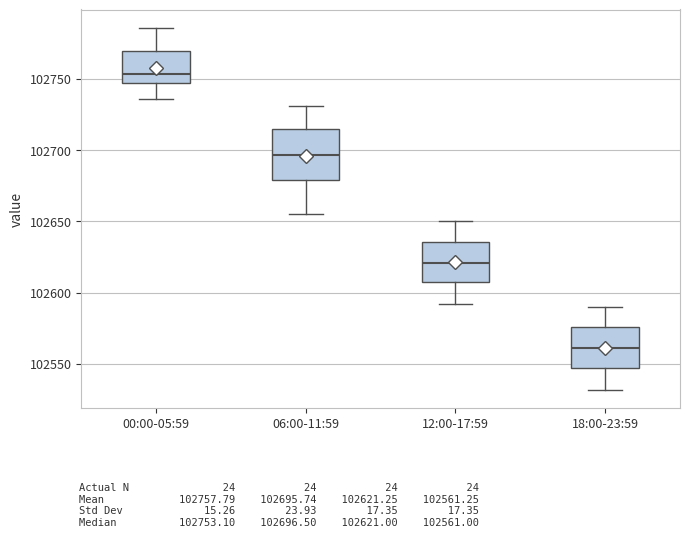

Which box is the tallest, from its lower edge to its upper edge?

06:00-11:59